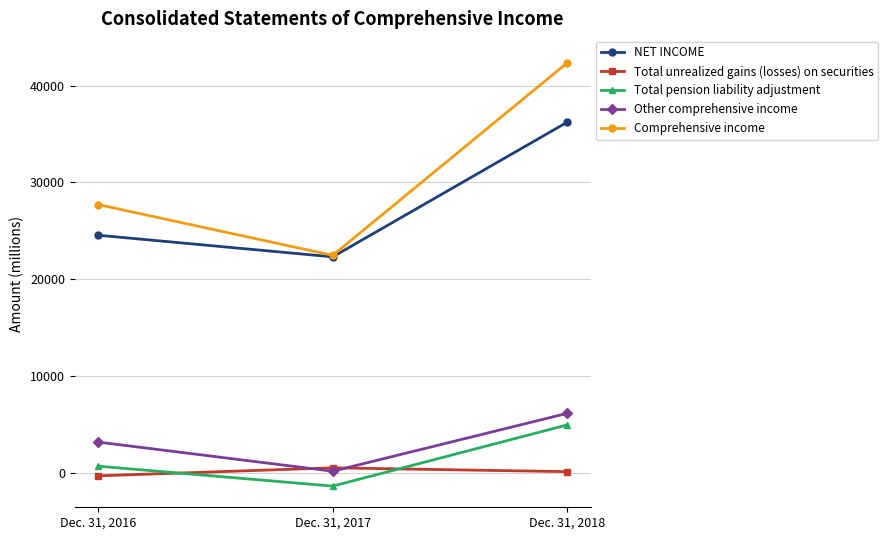

The value of Comprehensive income at Dec. 31, 2017 is 10814. True or false?

False